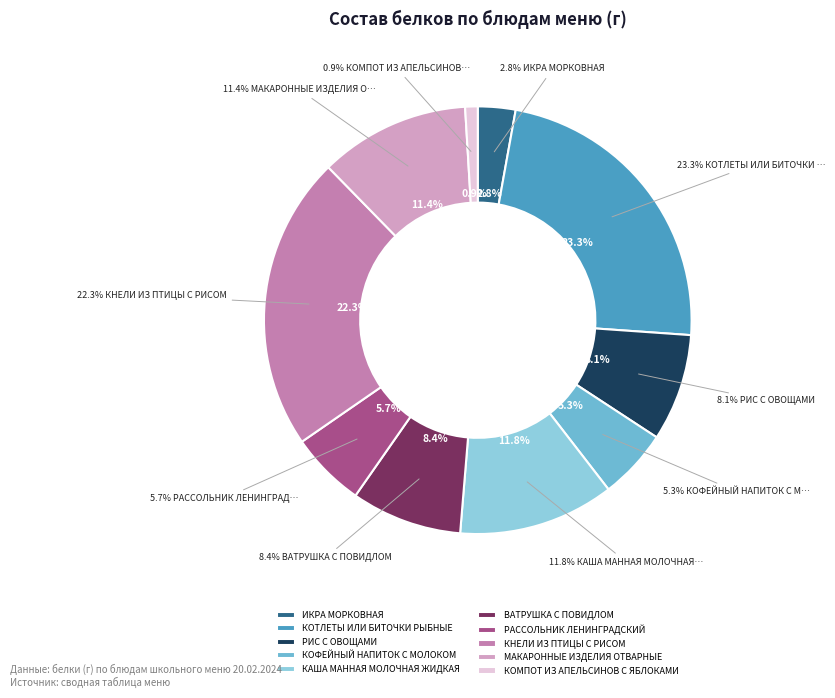

Which slice is the largest?

КОТЛЕТЫ ИЛИ БИТОЧКИ РЫБНЫЕ